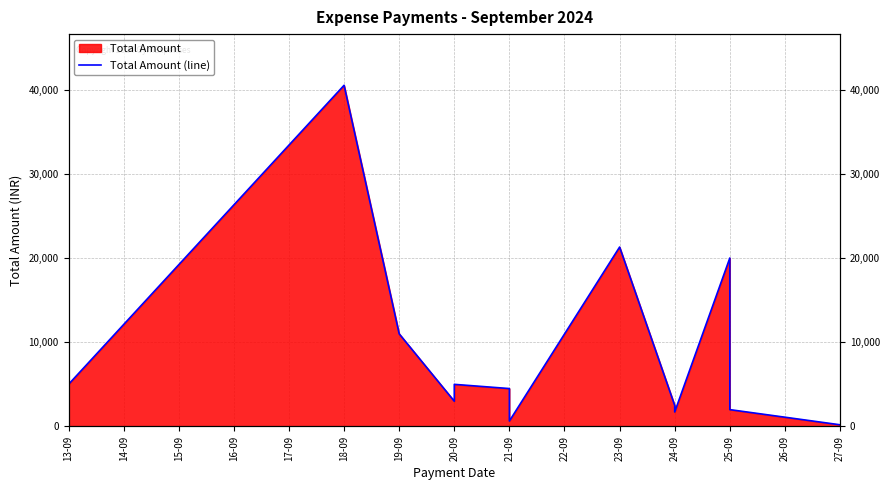

How many series are shown in this chart?

1